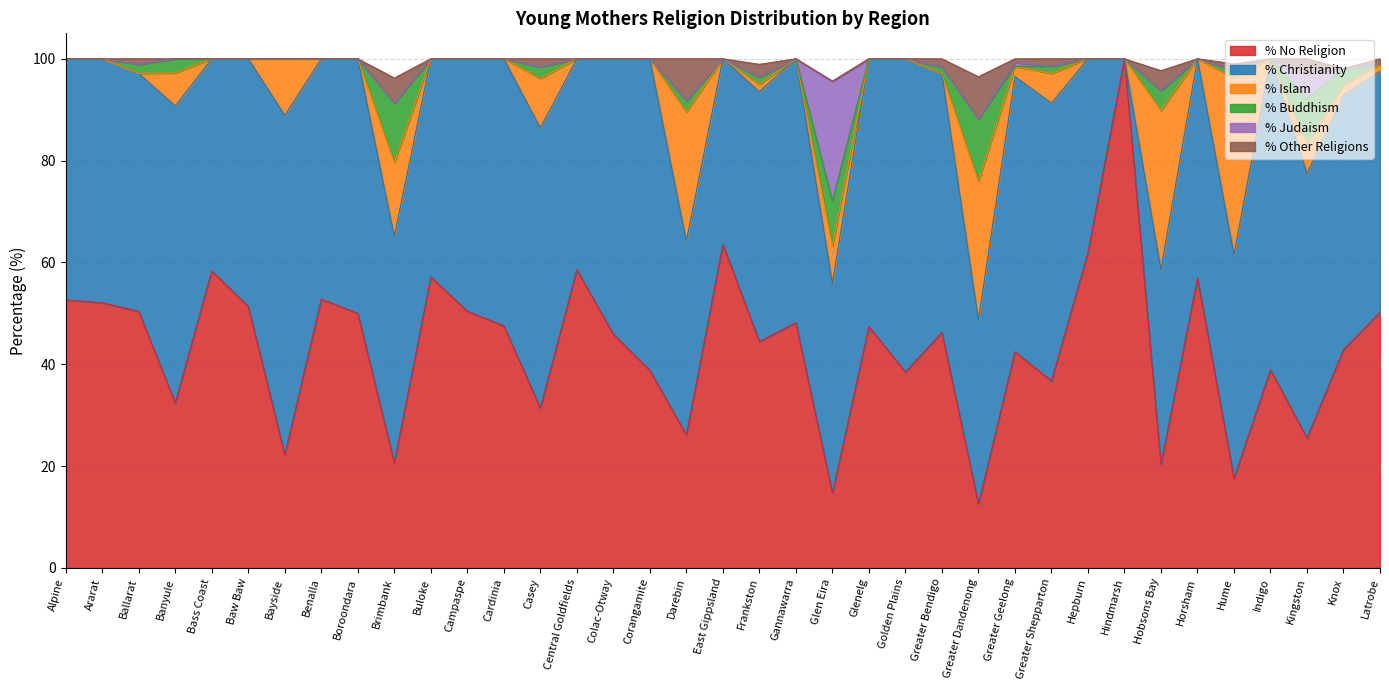

At which label does % No Religion reach its peak?

Hindmarsh